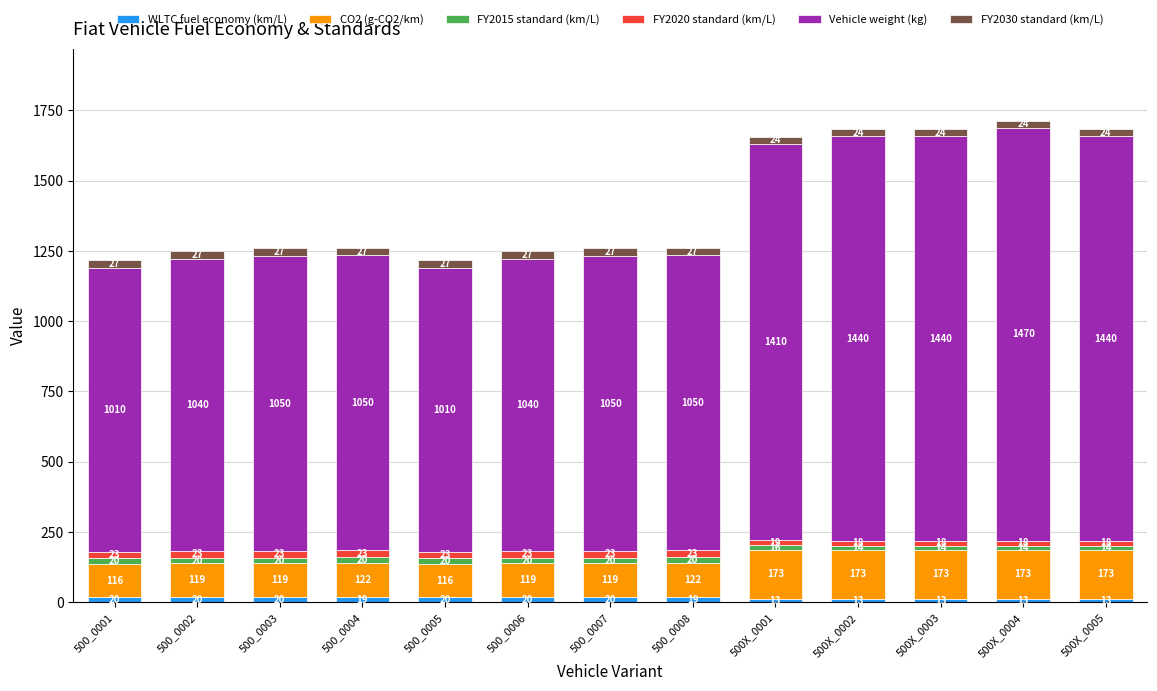

Are the bars horizontal?

No